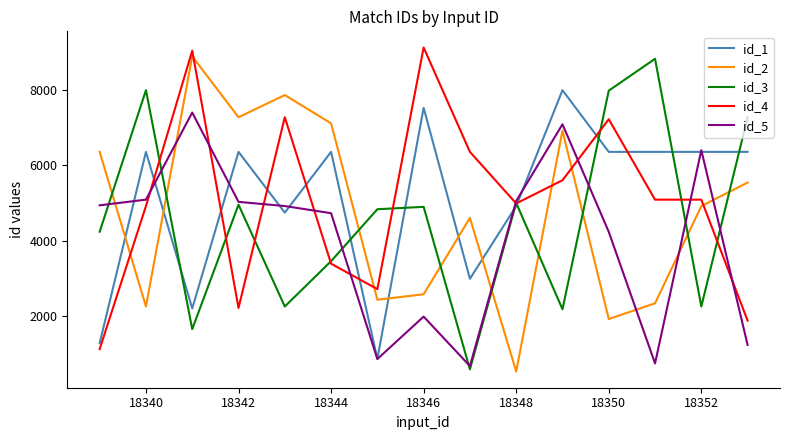

What is the lowest value of the id_4 series?

1122